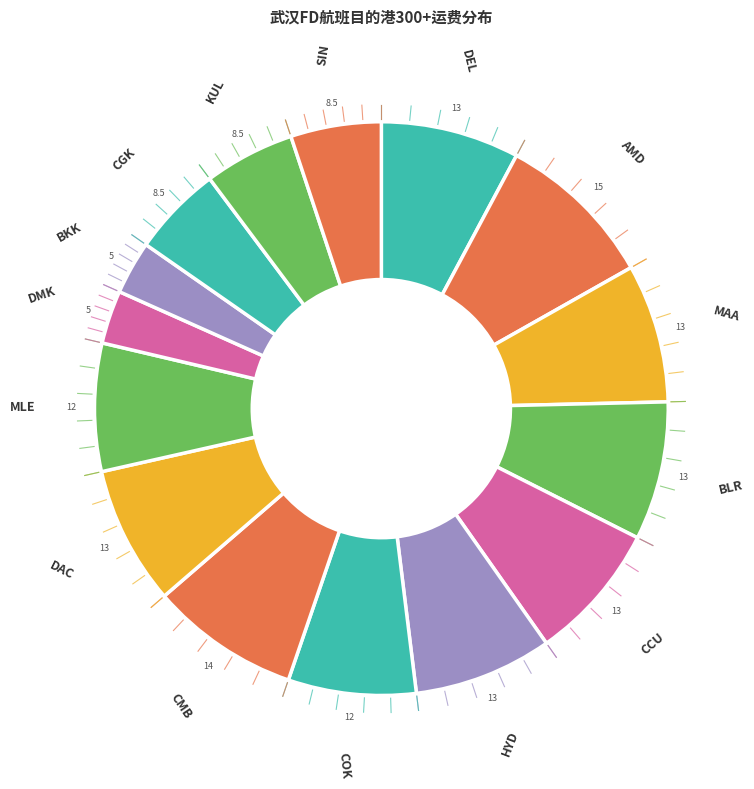

Is there any slice that represents more than half of the pie?

No